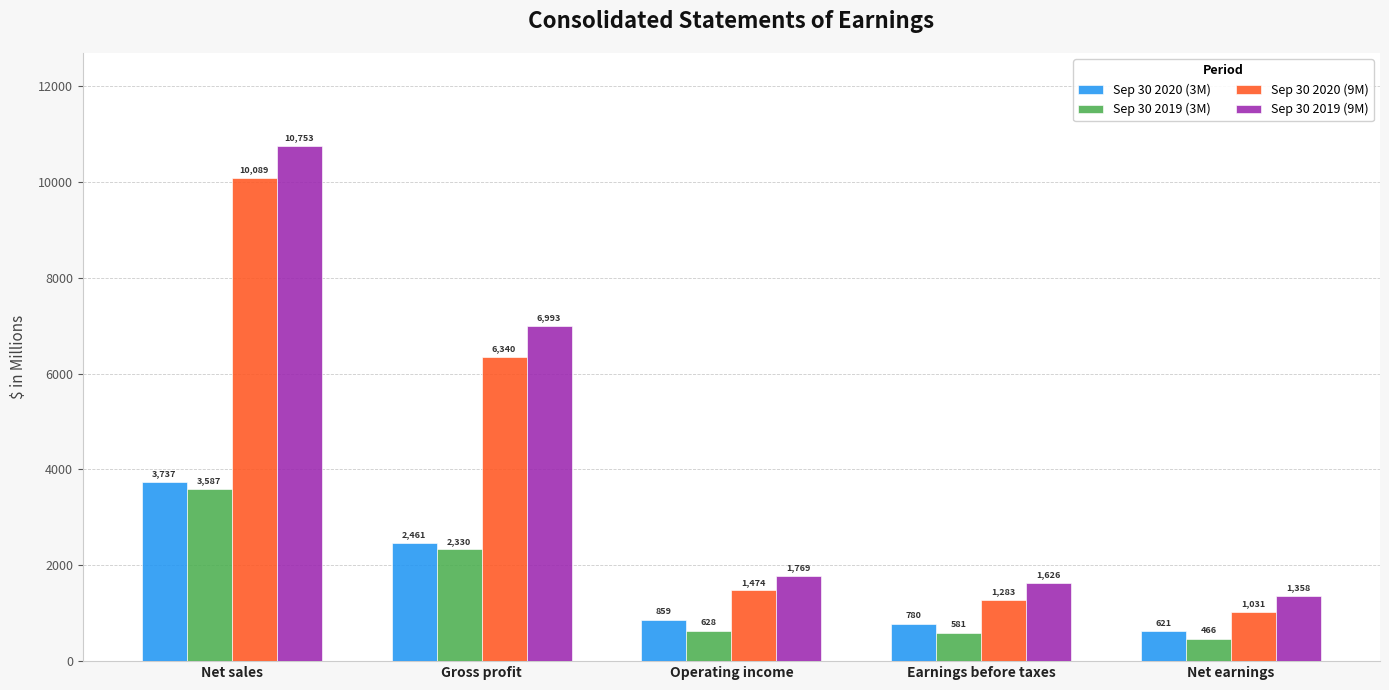

Reading left to right, list all the values displayed in this chart.

Sep 30 2020 (3M): 3737	2461	859	780	621
Sep 30 2019 (3M): 3587	2330	628	581	466
Sep 30 2020 (9M): 10089	6340	1474	1283	1031
Sep 30 2019 (9M): 10753	6993	1769	1626	1358